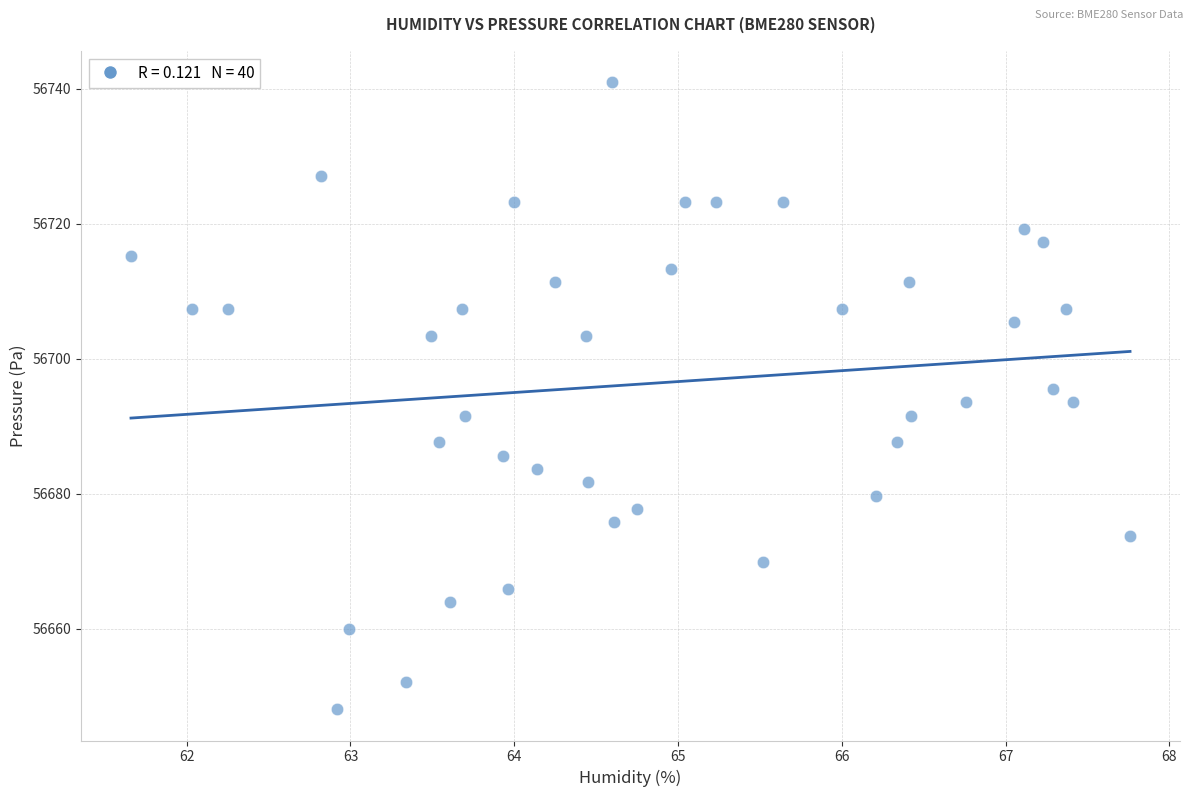

What is the range of Y values (max minus min)?

92.9